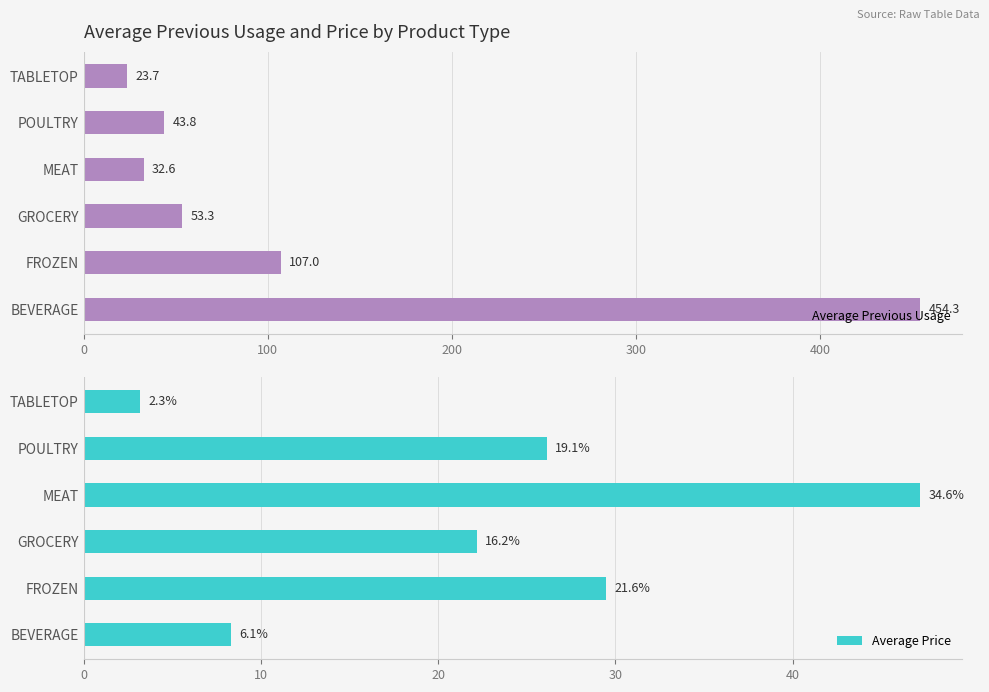

What is the difference between the second highest and second lowest values in the Average Previous Usage series?

74.4